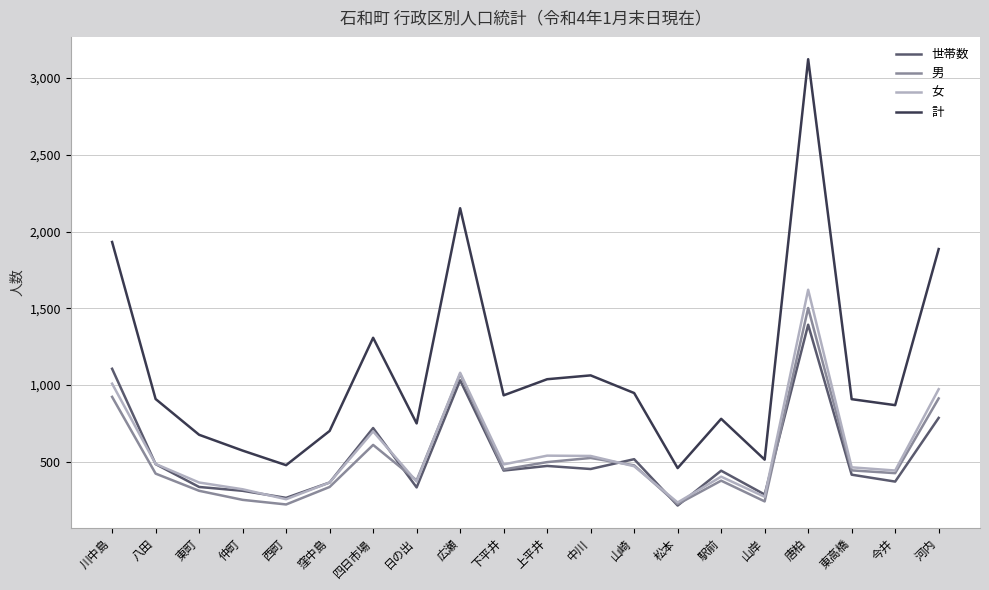

The value of 世帯数 at 上平井 is 110. True or false?

False